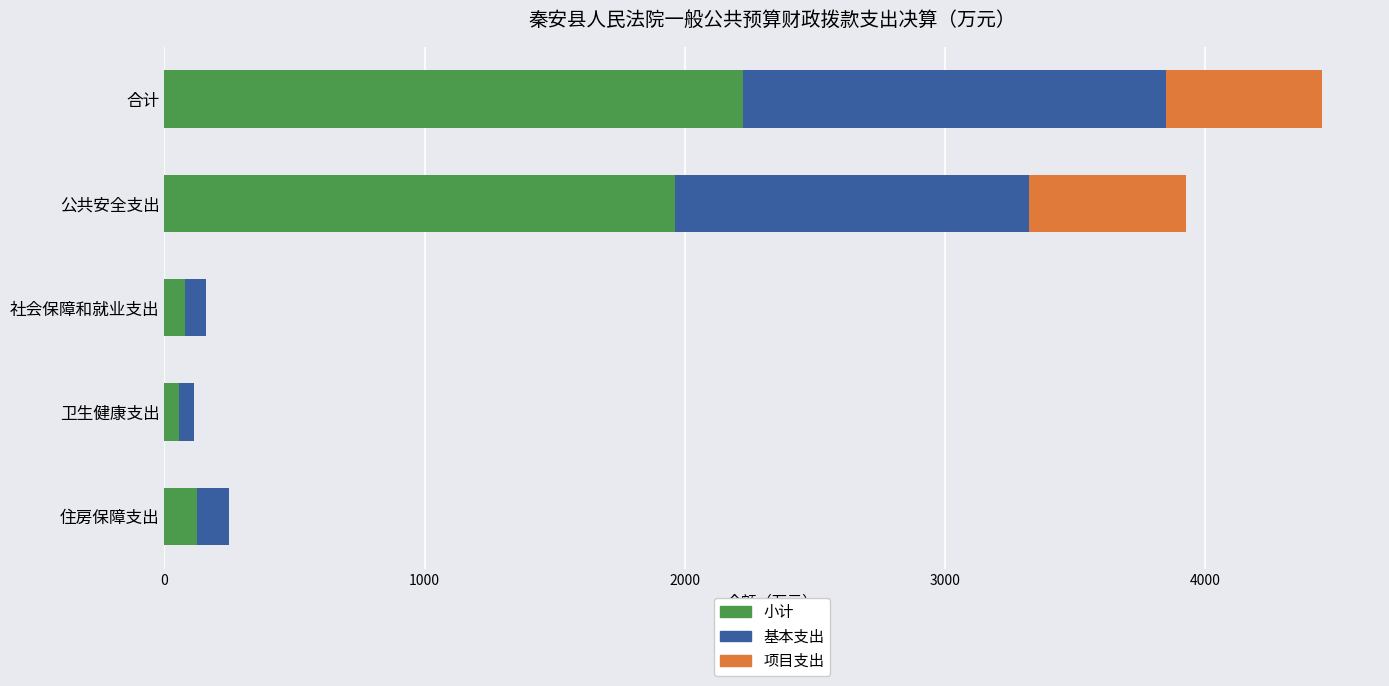

At which category is the sum across all series the highest?

合计